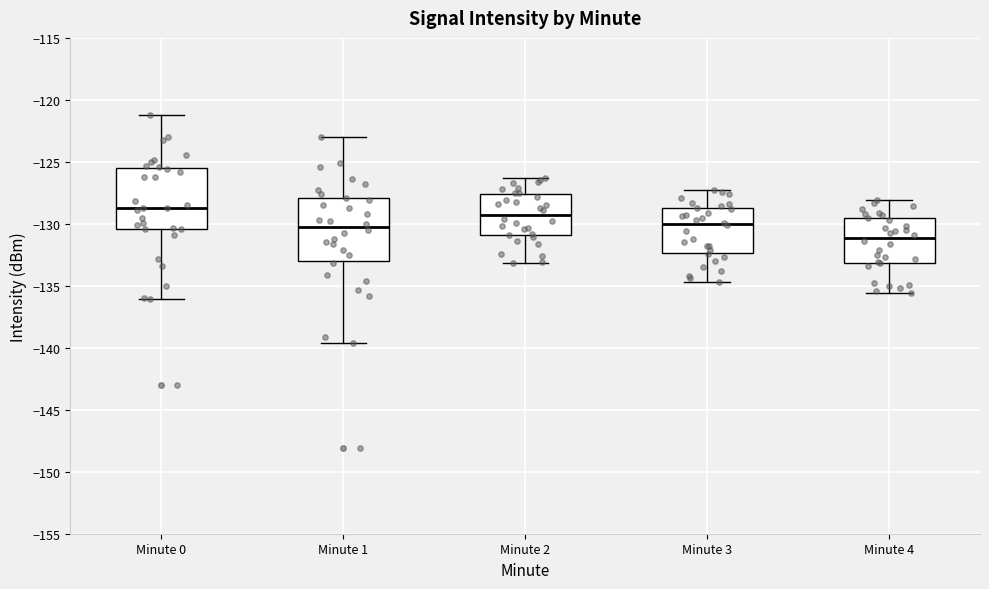

Where does the lower whisker of the box for Minute 1 end on the y-axis? The values are not printed on the chart, so give them approximately, as read against the axis.

-139.5